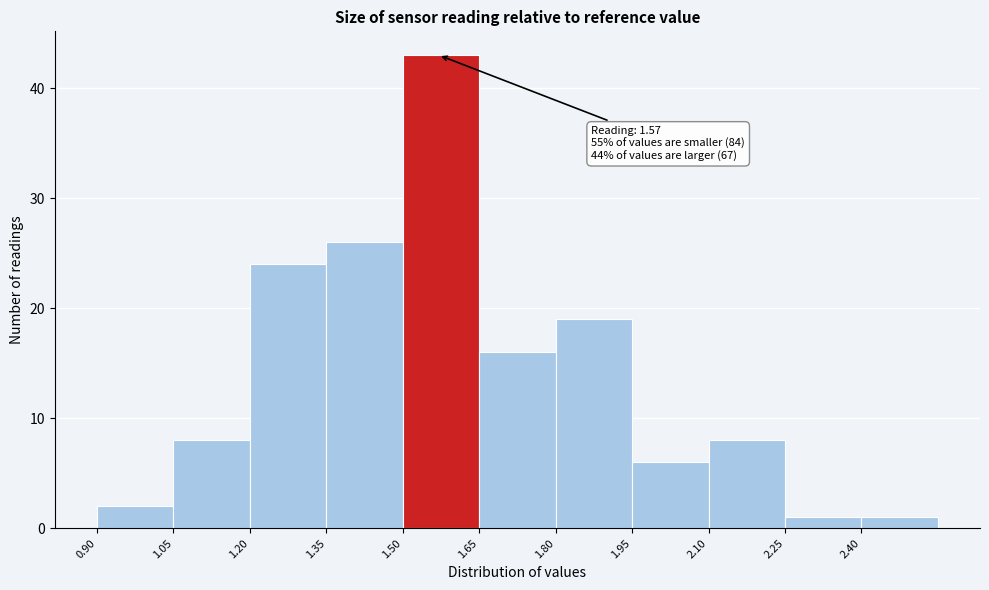

Which range on the x-axis has the tallest bar?

1.50 to 1.65